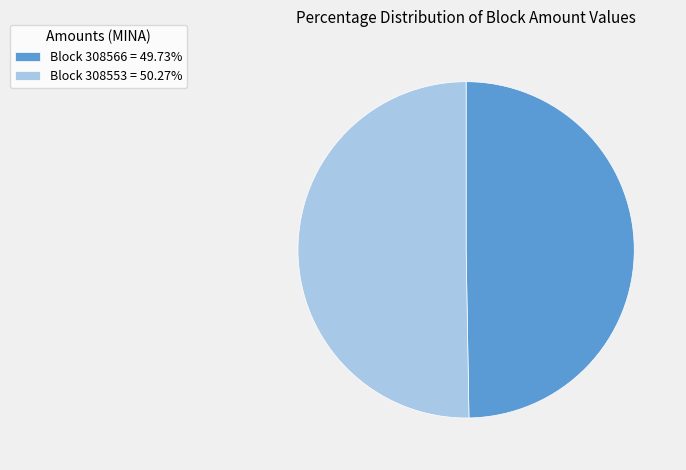

Does Block 308566 = 49.73% account for over 50% of the chart?

No